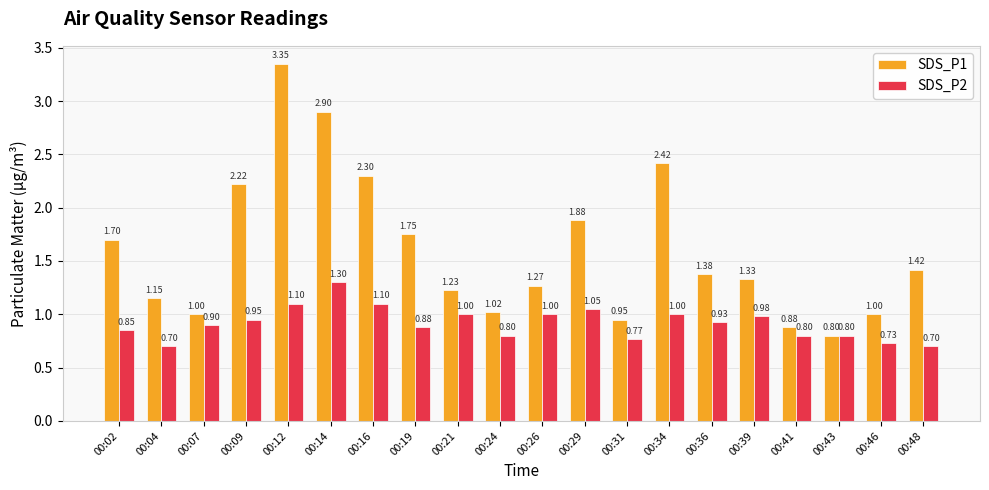

Which series has the largest range (max minus min)?

SDS_P1